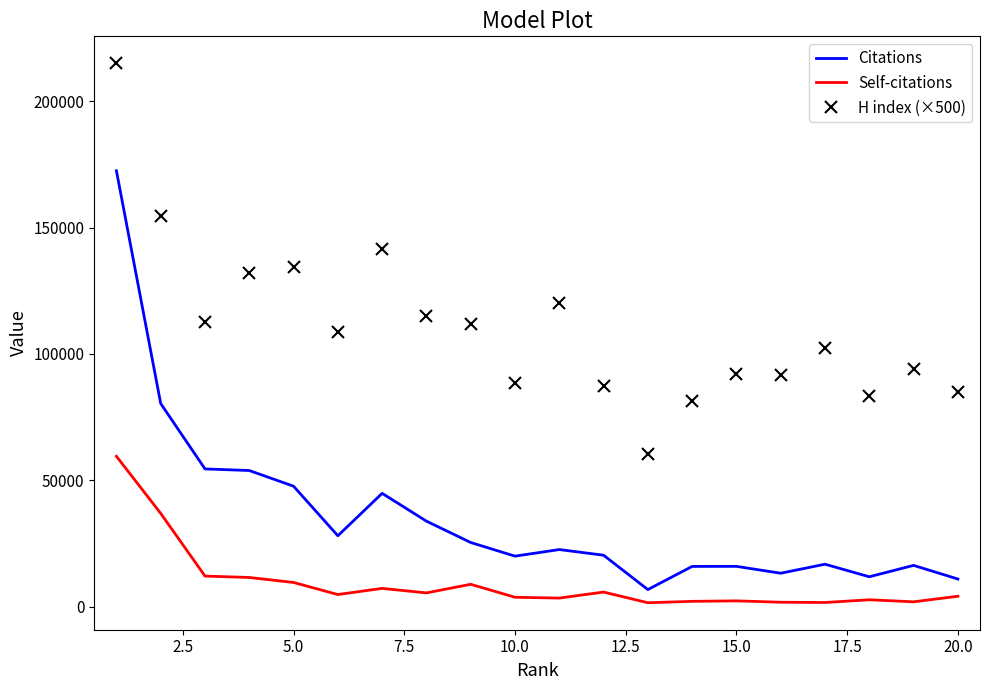

What is the greatest value displayed?

215000